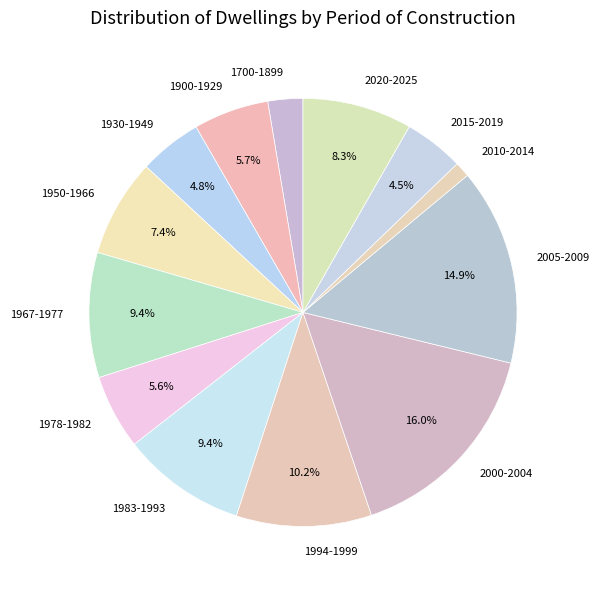

To the nearest percent, what is the difference between the 1978-1982 and 1930-1949 slice percentages?

1%